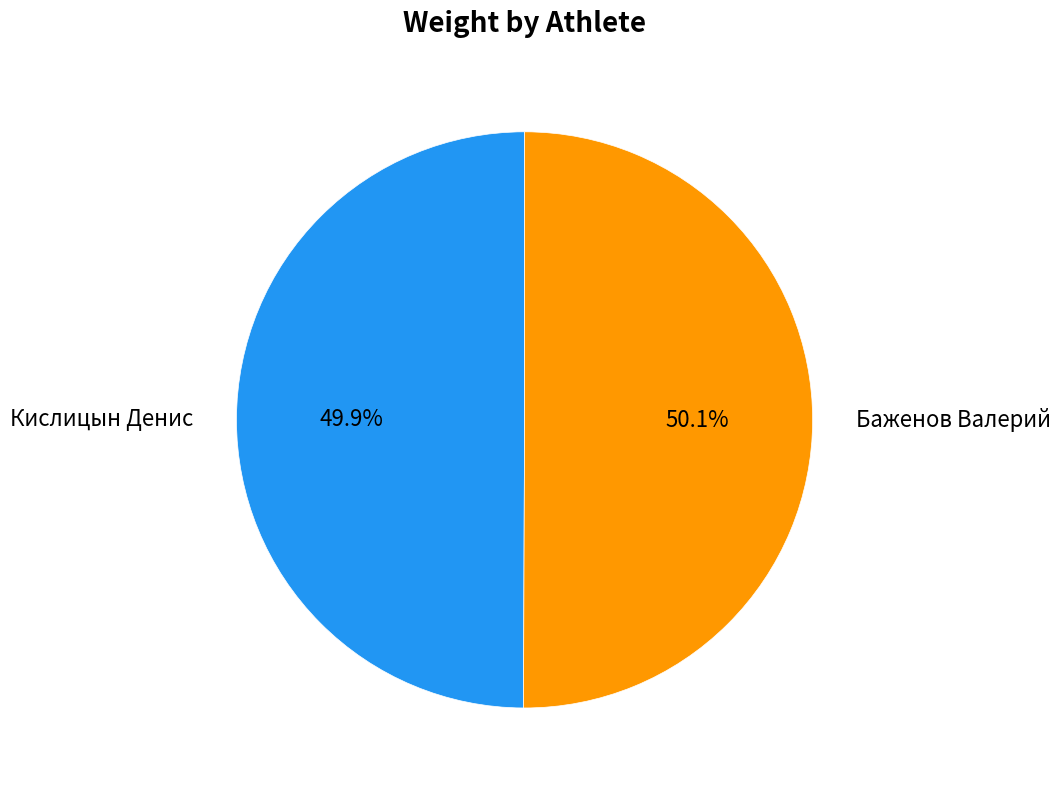

To the nearest percent, what percentage of the pie is Баженов Валерий?

50%